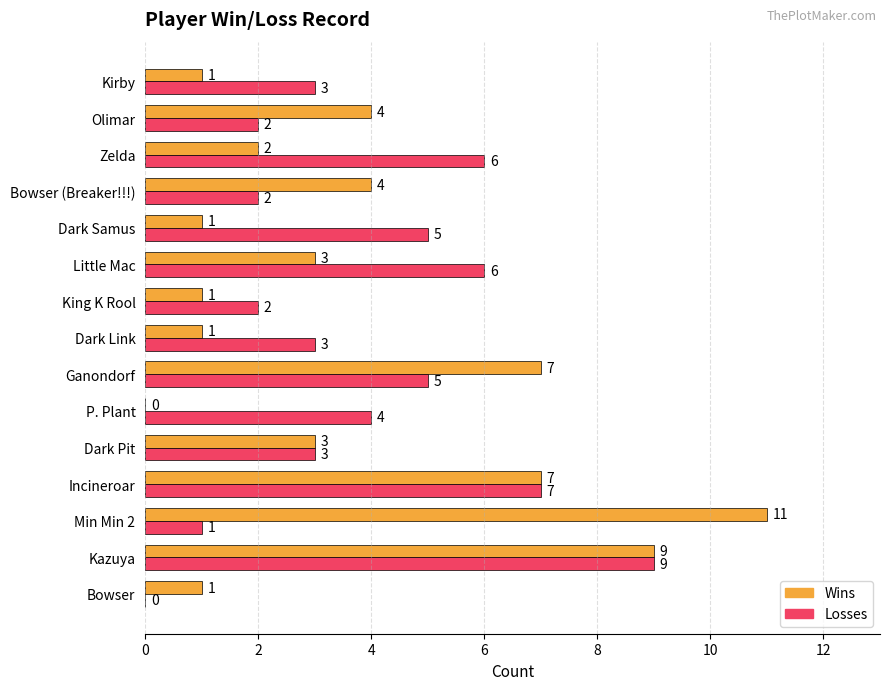

True or false: Wins has a value of -3 at P. Plant.

False